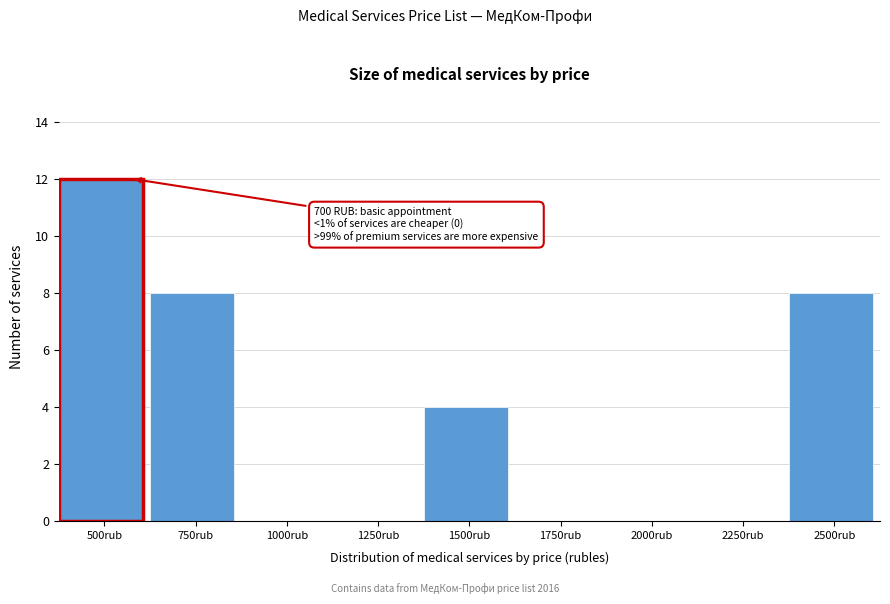

Reading left to right, transcribe all the data shown in this chart.

500rub=12	750rub=8	1000rub=0	1250rub=0	1500rub=4	1750rub=0	2000rub=0	2250rub=0	2500rub=8